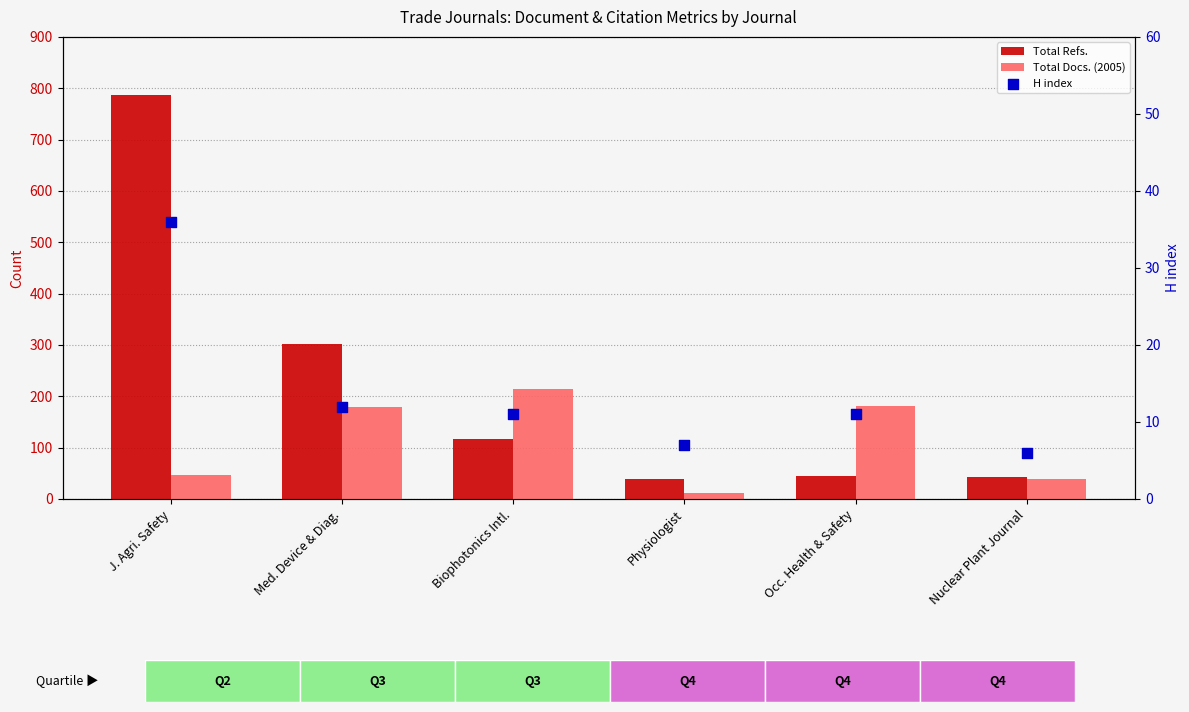

What are all the series names shown in the legend?

Total Refs., Total Docs. (2005), H index